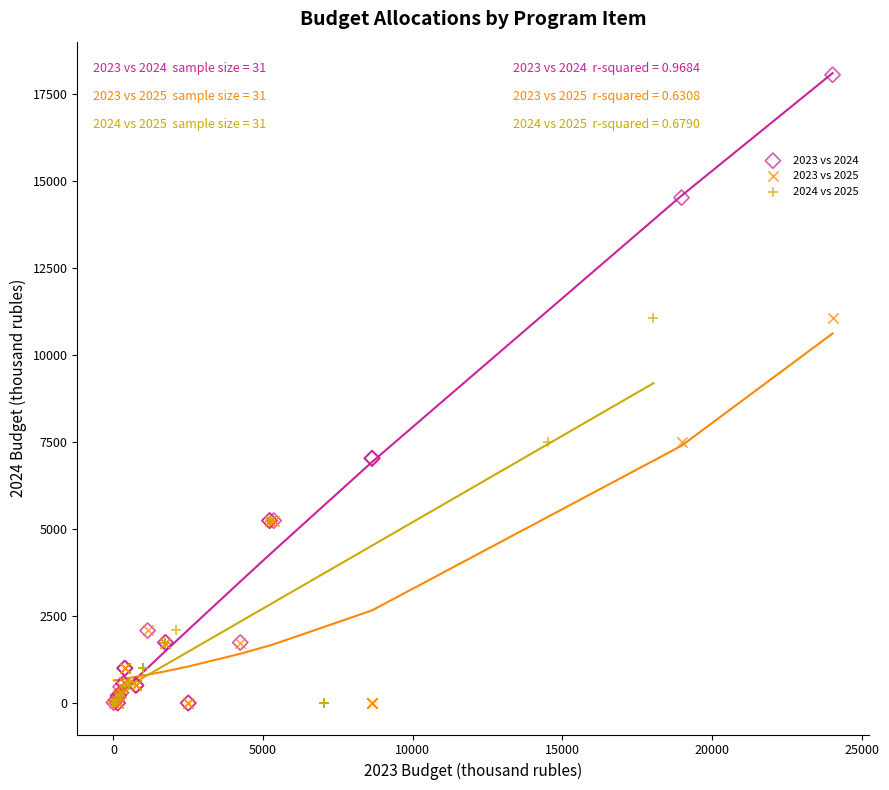

Which series reaches the maximum Y coordinate?

2023 vs 2024